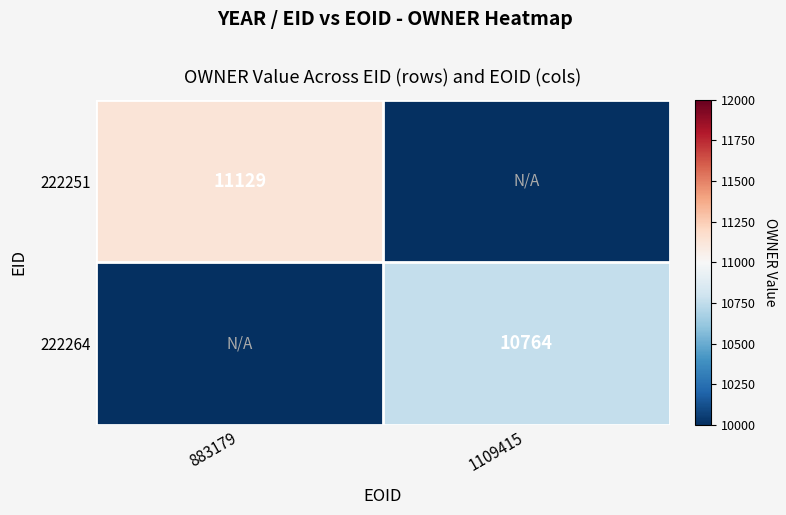

What is the difference between the 222264 values at 883179 and 1109415?

10764